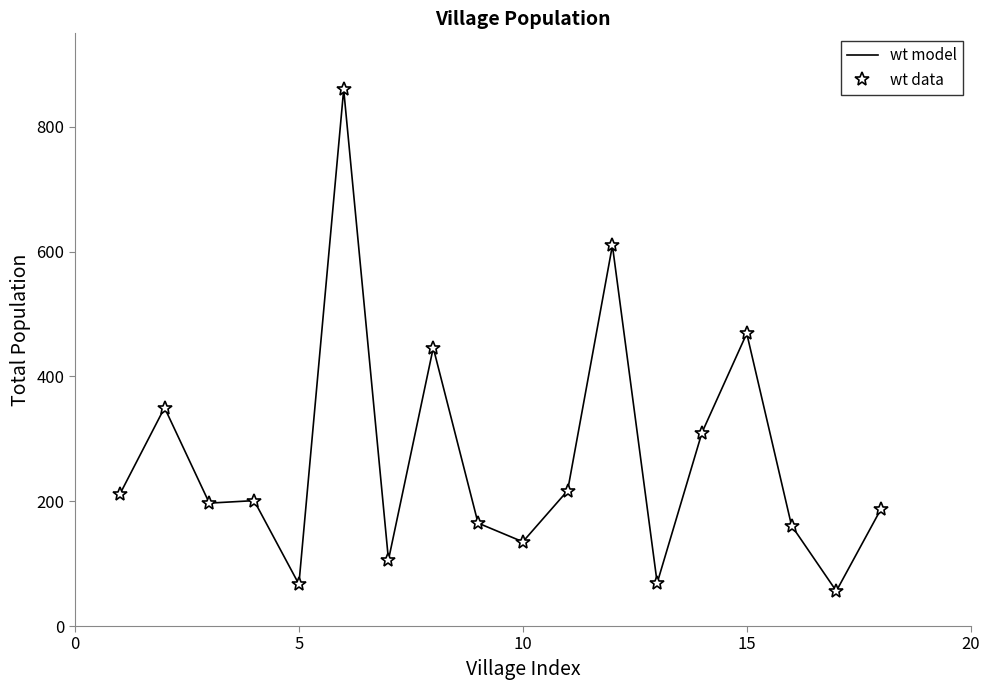

True or false: wt model and wt data intersect in this chart.

False